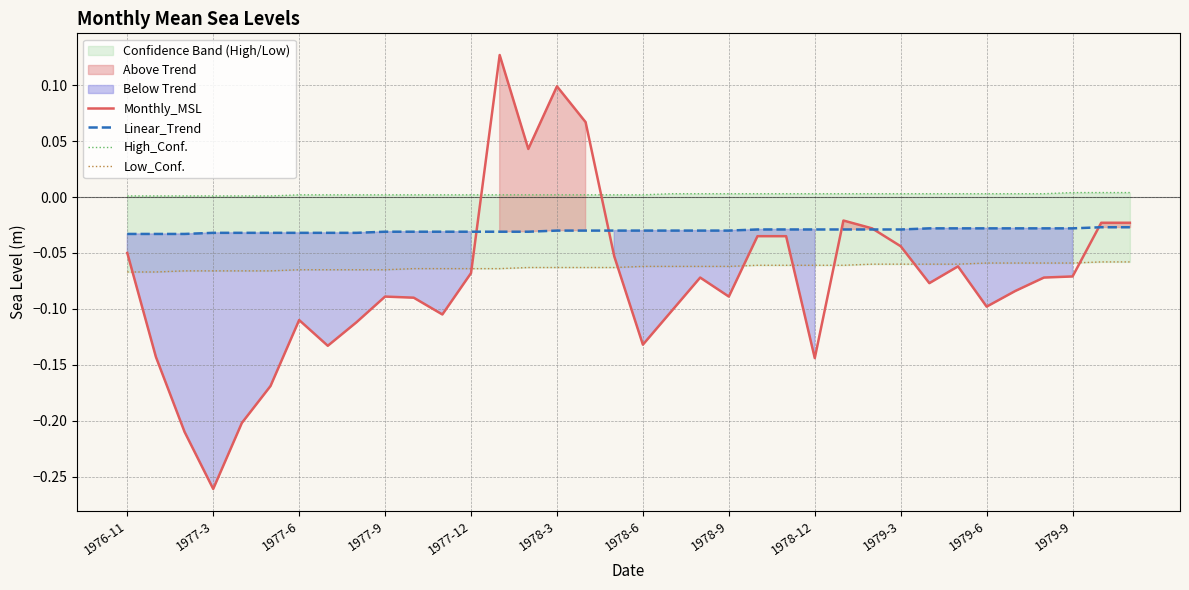

Rank the series by their average value, from lowest to highest.

Monthly_MSL, Low_Conf., Linear_Trend, High_Conf.